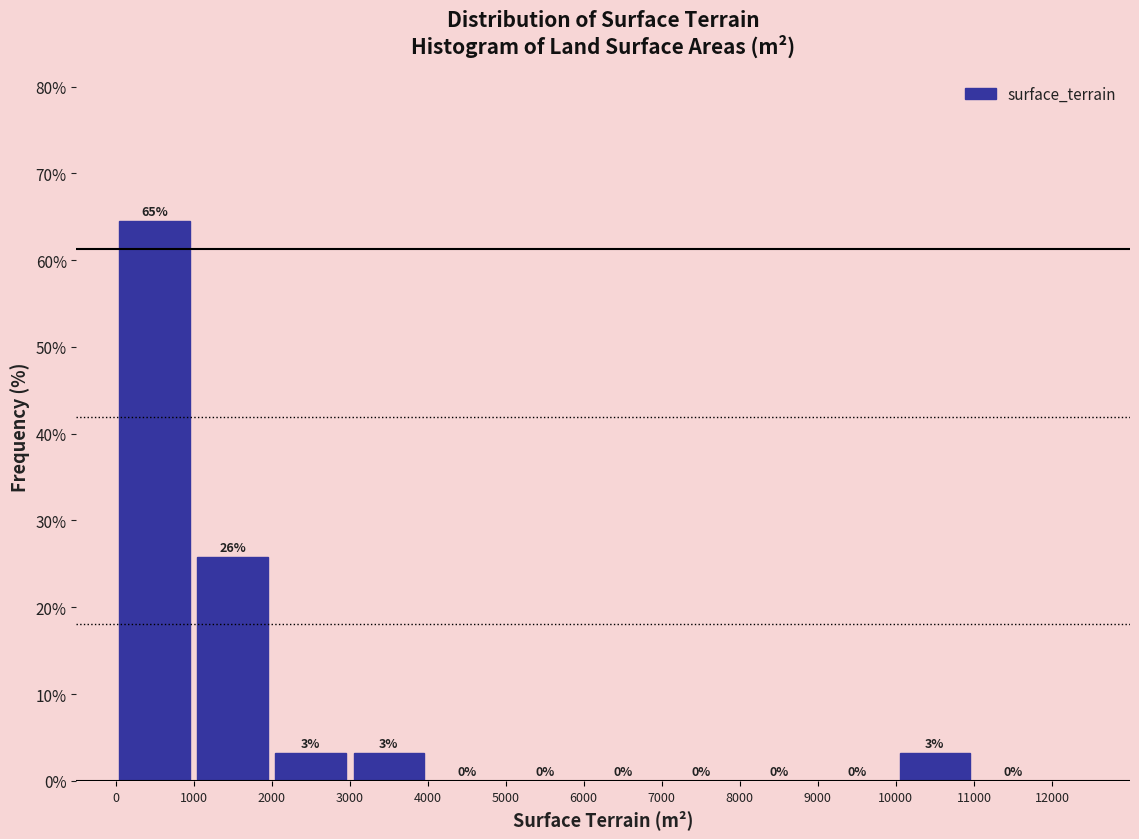

Over which range of the x-axis is the bar tallest?

0 to 1000